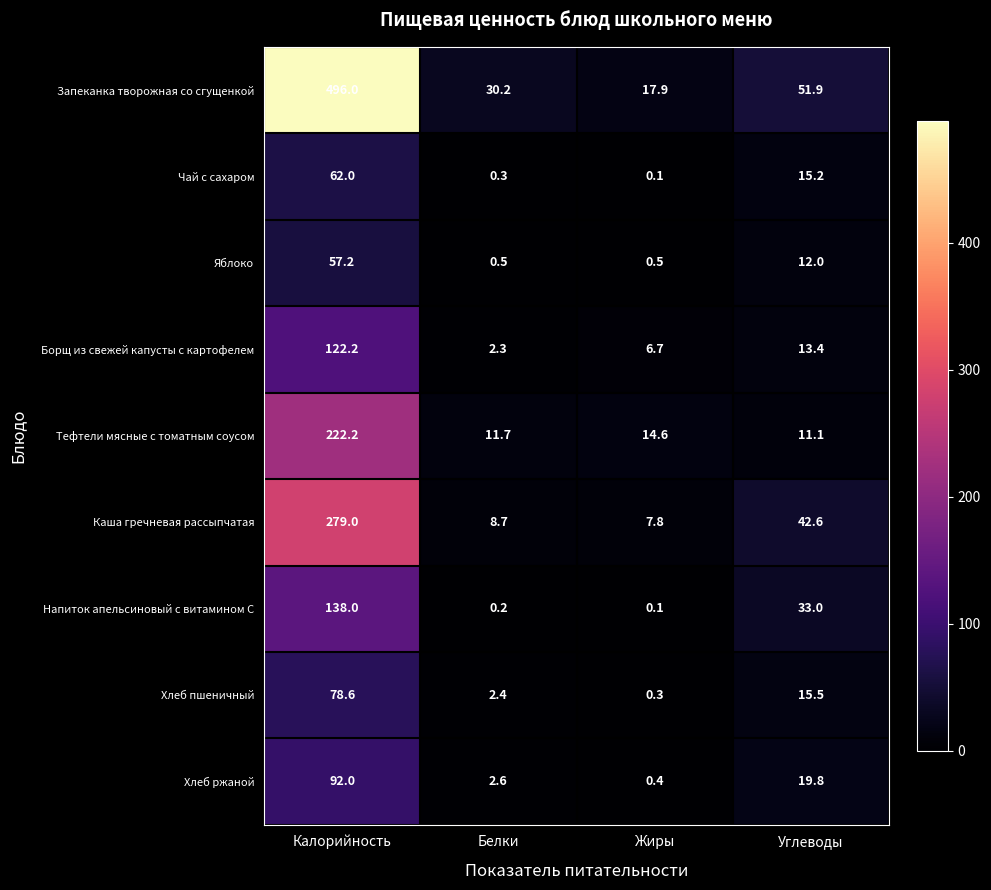

What is the sum of the Борщ из свежей капусты с картофелем values at Углеводы and Калорийность?

135.6